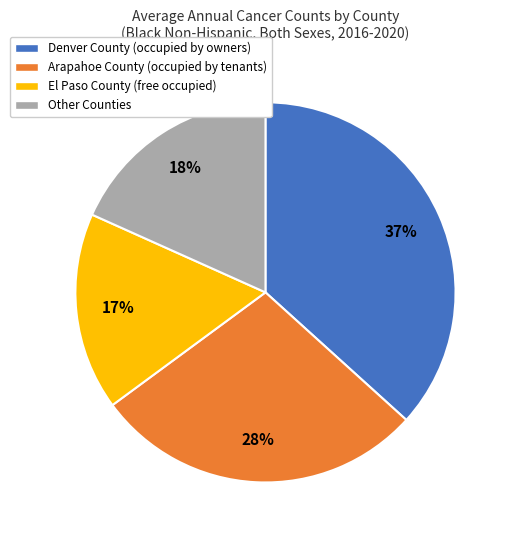

Is there a majority slice in this chart?

No